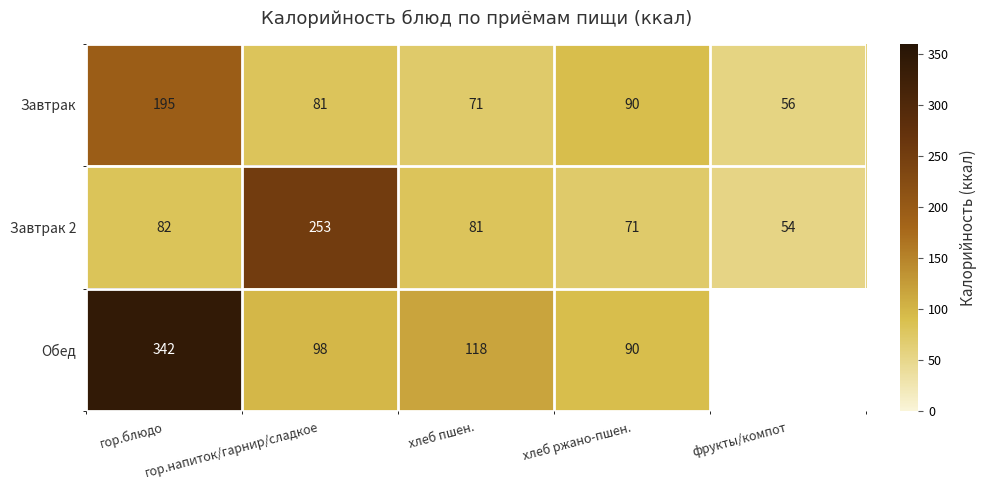

Which category has the highest value across all series?

гор.блюдо